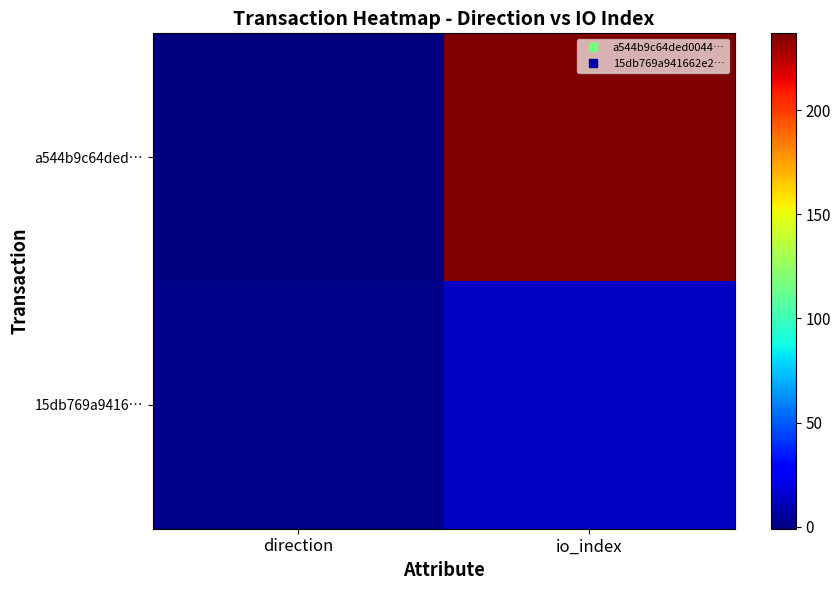

Reading left to right, extract all data points from this chart.

a544b9c64ded…: direction=-1	io_index=237
15db769a9416…: direction=1	io_index=13